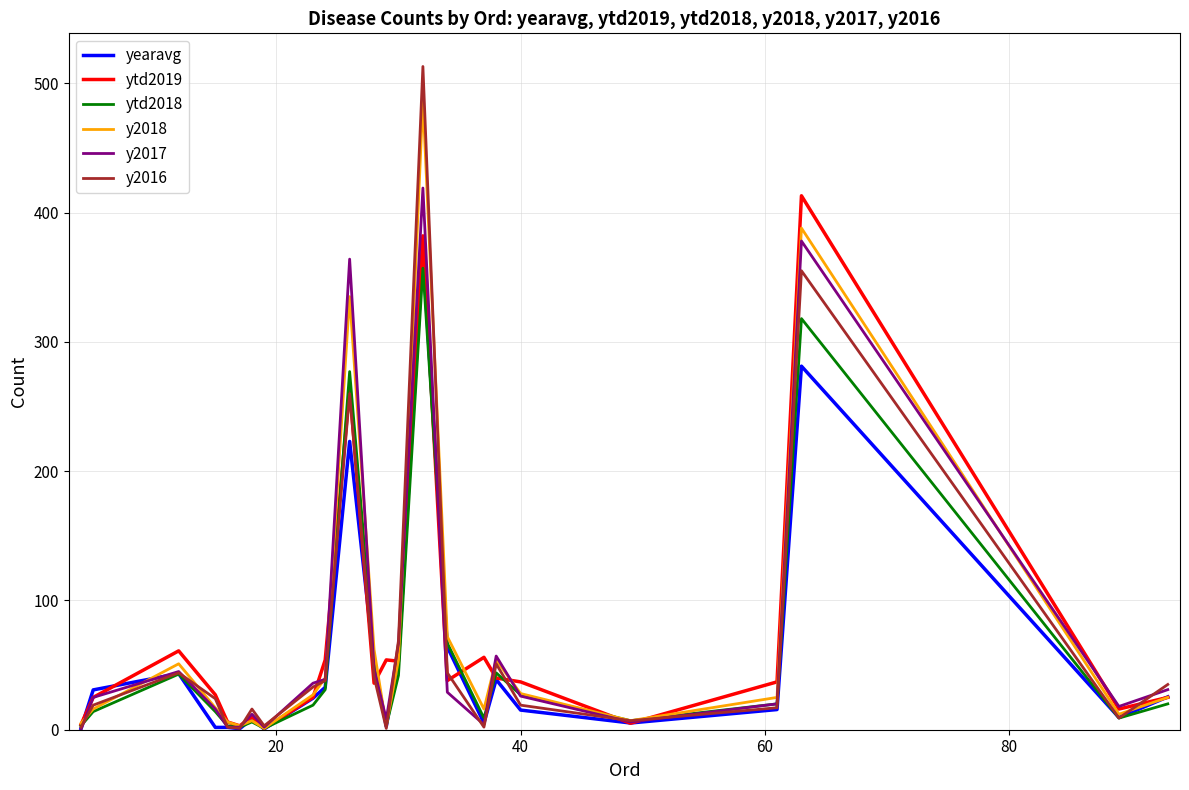

Rank the series by their maximum value, from lowest to highest.

ytd2018, yearavg, ytd2019, y2017, y2018, y2016